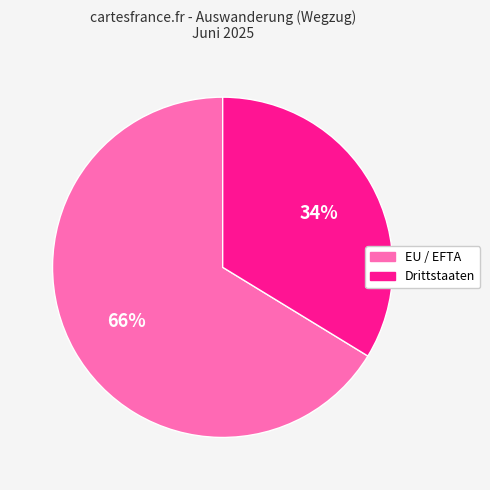

Is the sum of EU / EFTA and Drittstaaten greater than half?

Yes